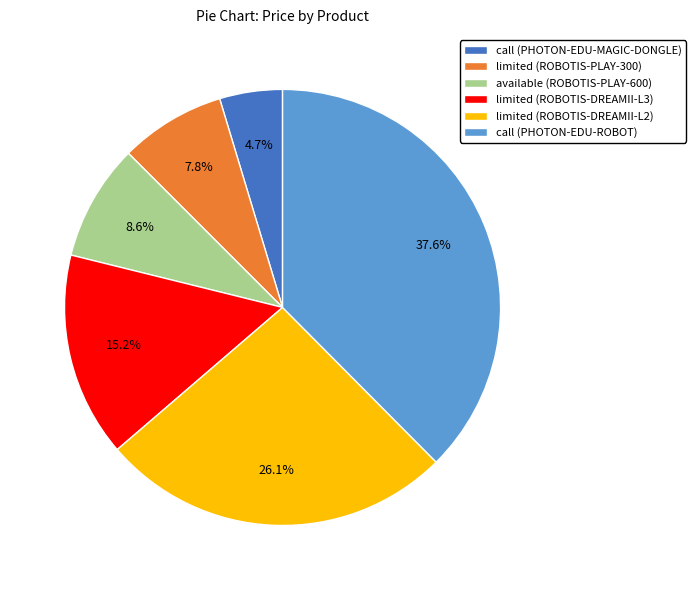

Rank the categories by value from lowest to highest.

call (PHOTON-EDU-MAGIC-DONGLE), limited (ROBOTIS-PLAY-300), available (ROBOTIS-PLAY-600), limited (ROBOTIS-DREAMII-L3), limited (ROBOTIS-DREAMII-L2), call (PHOTON-EDU-ROBOT)